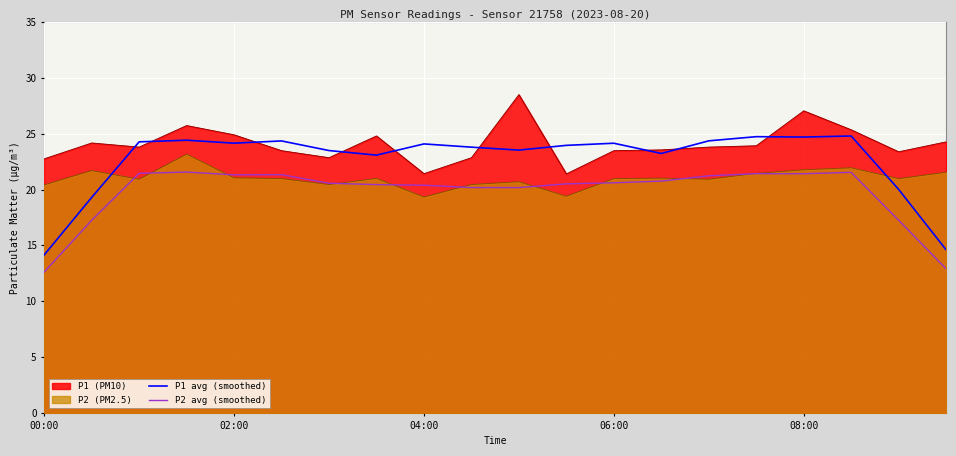

What is the lowest value of the P2 avg (smoothed) series?

12.6